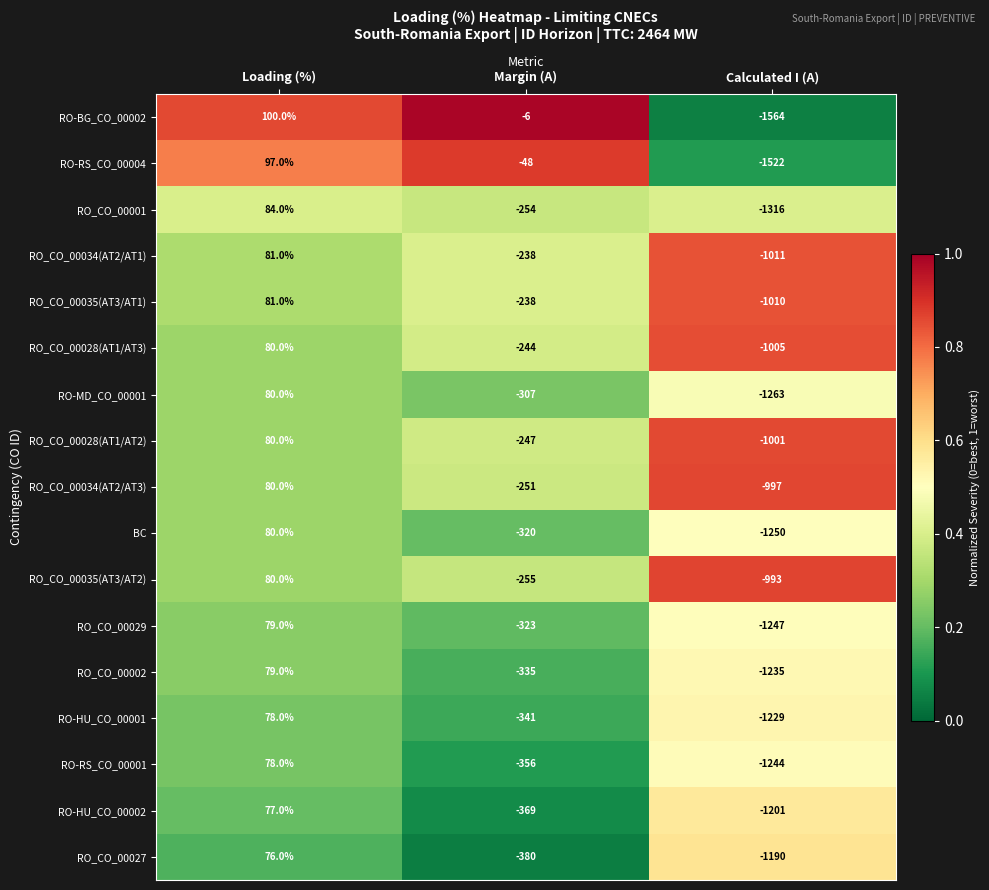

Which series changed the most between Loading (%) and Calculated I (A)?

RO-BG_CO_00002